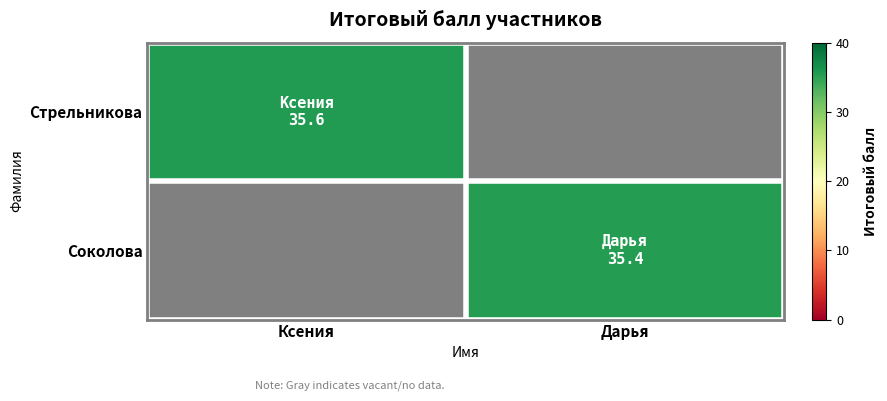

At how many categories does at least one series exceed 35?

2